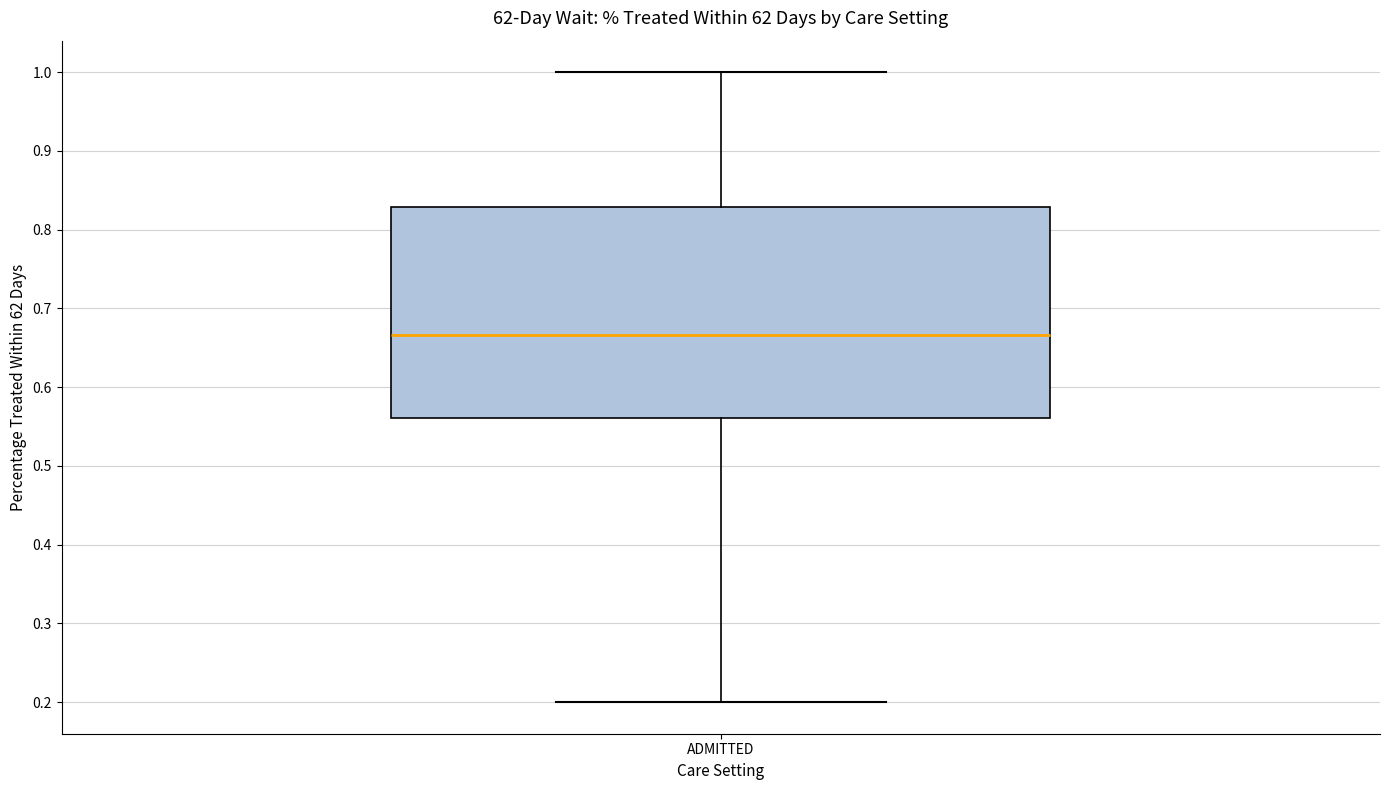

Where does the lower whisker of the box for ADMITTED end on the y-axis? The values are not printed on the chart, so give them approximately, as read against the axis.

0.20